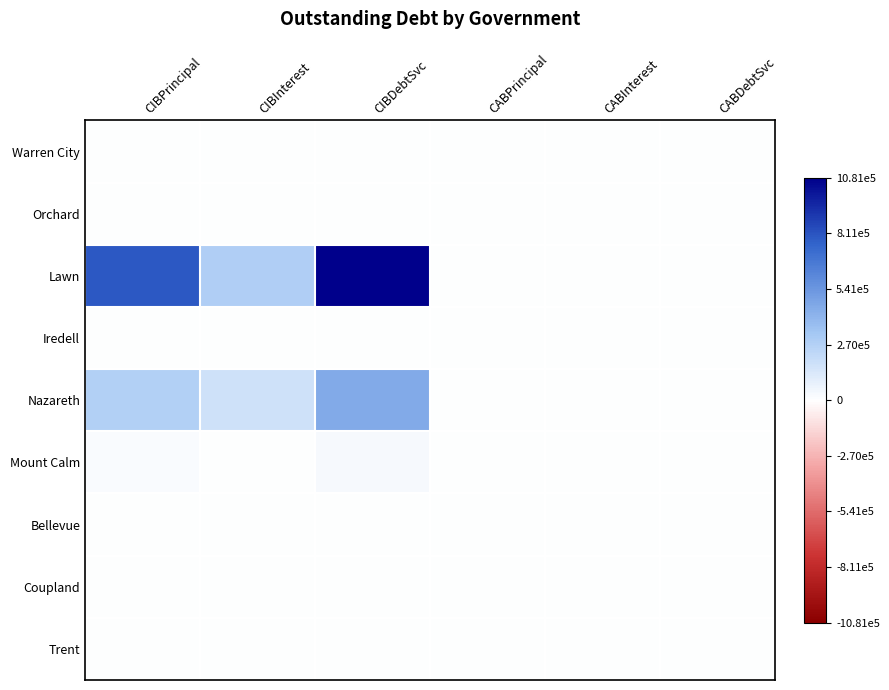

Which has a higher value, CABPrincipal or CIBInterest?

CABPrincipal